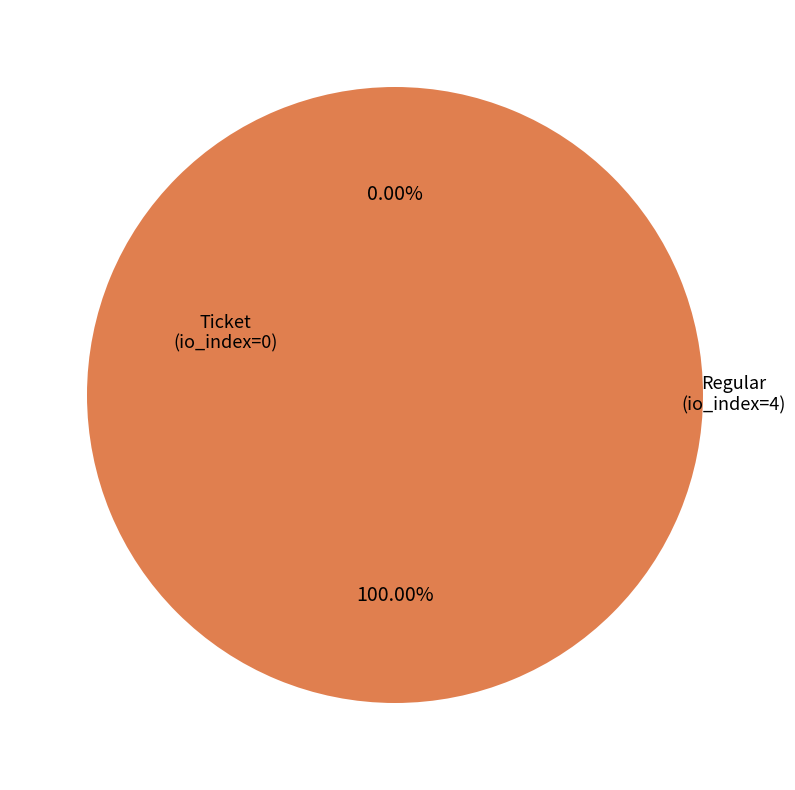

Which category has the biggest portion of the pie?

Regular (io_index=4)